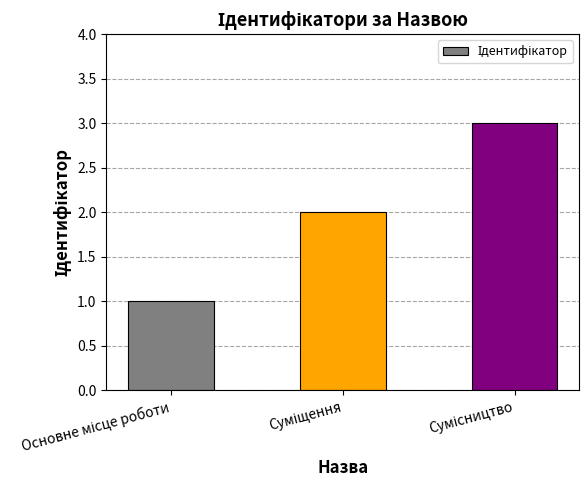

What is the greatest value displayed?

3